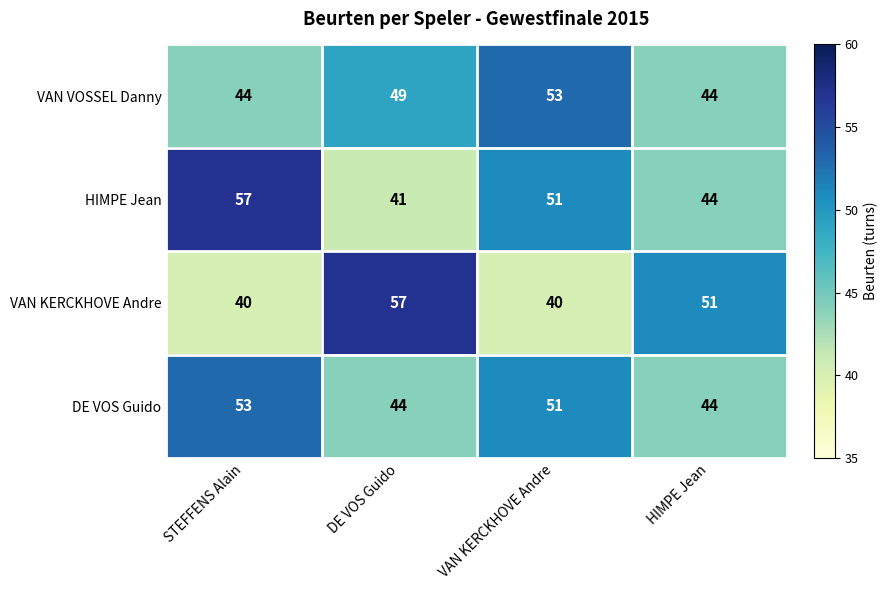

List the series in order of their overall mean, highest first.

HIMPE Jean, DE VOS Guido, VAN VOSSEL Danny, VAN KERCKHOVE Andre